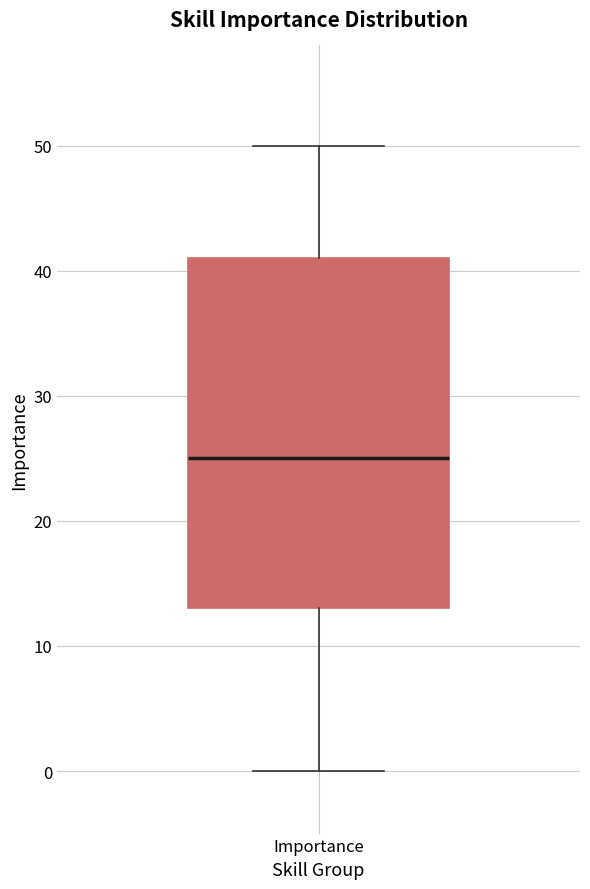

Read this box plot against the y-axis: the position of the median line, the range covered by the box, and the ends of both whiskers. The values are not printed on the chart, so give them approximately, as read against the axis.

median 25, box 13 to 41, whiskers 0 to 50